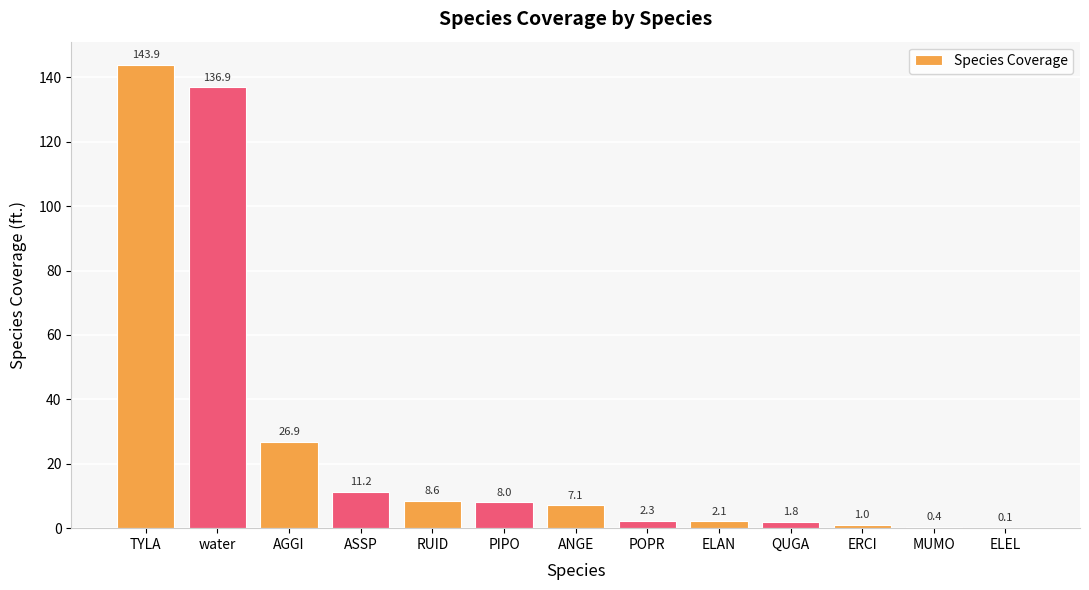

Between POPR and TYLA, which is larger?

TYLA